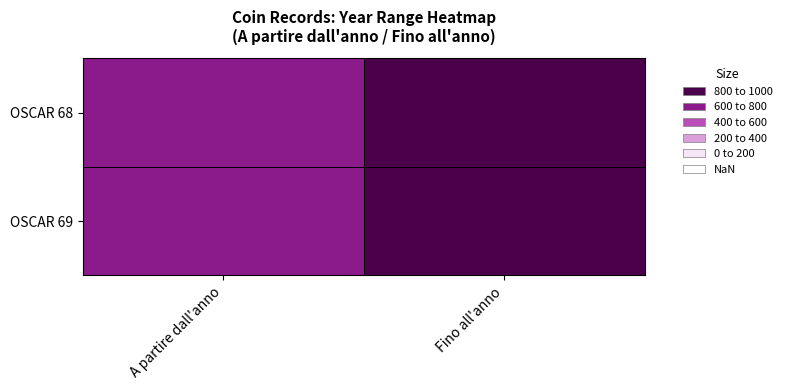

Which category has the highest value across all series?

Fino all'anno